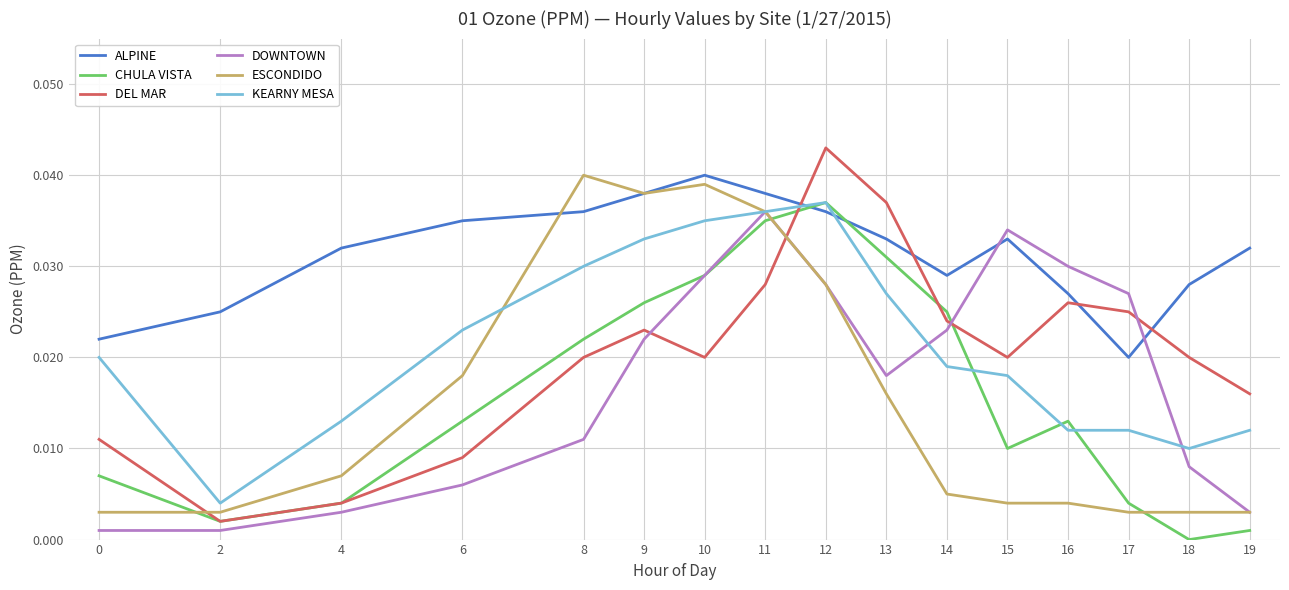

At which label does DOWNTOWN reach its peak?

11